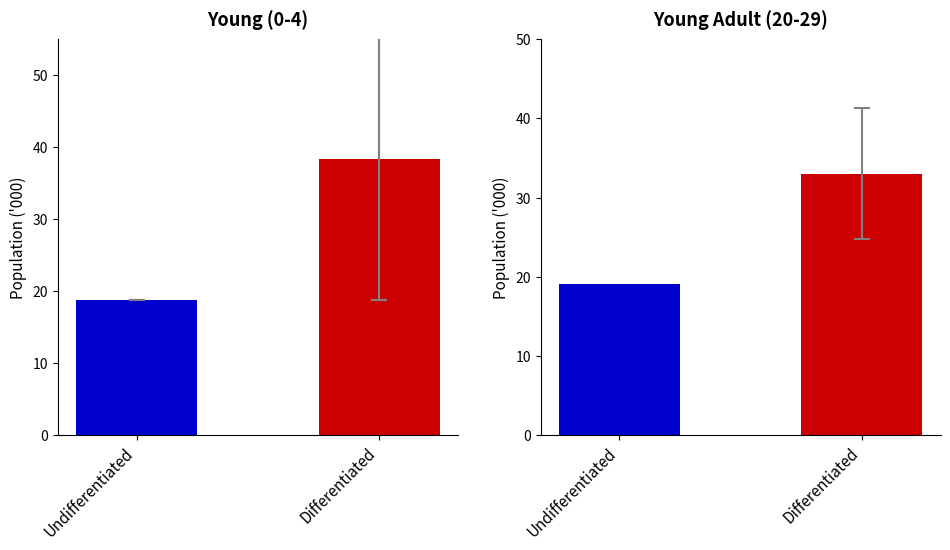

What is the maximum value shown in the chart?

38.4